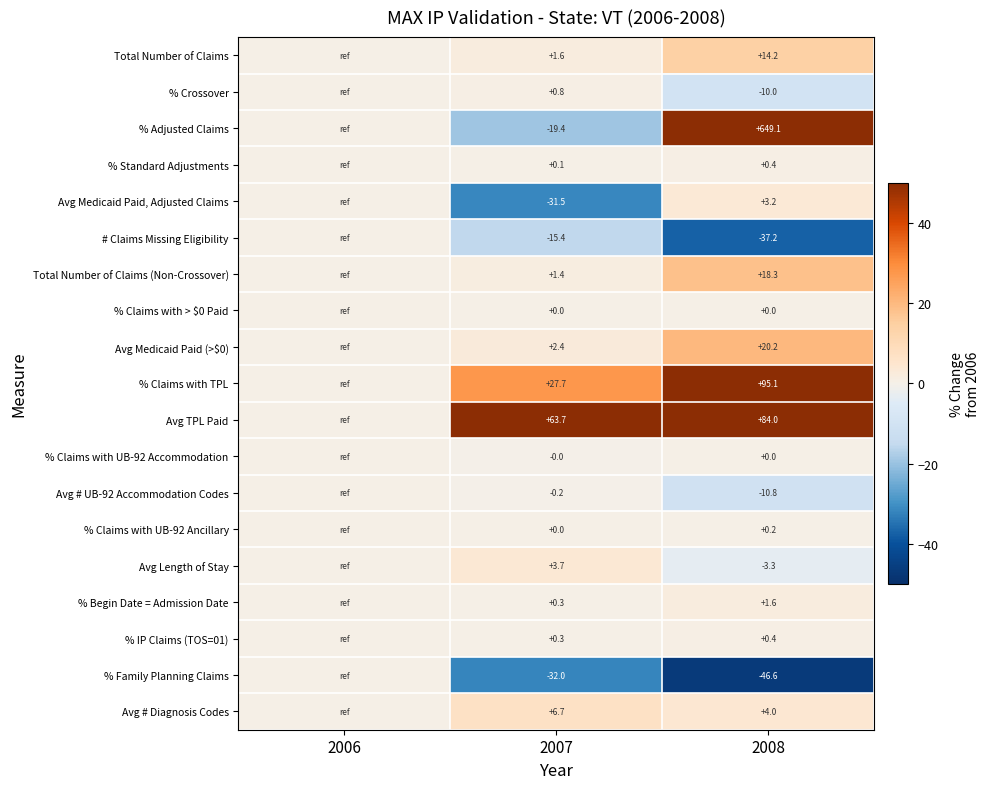

Between 2007 and 2008, which series saw the biggest shift?

% Adjusted Claims